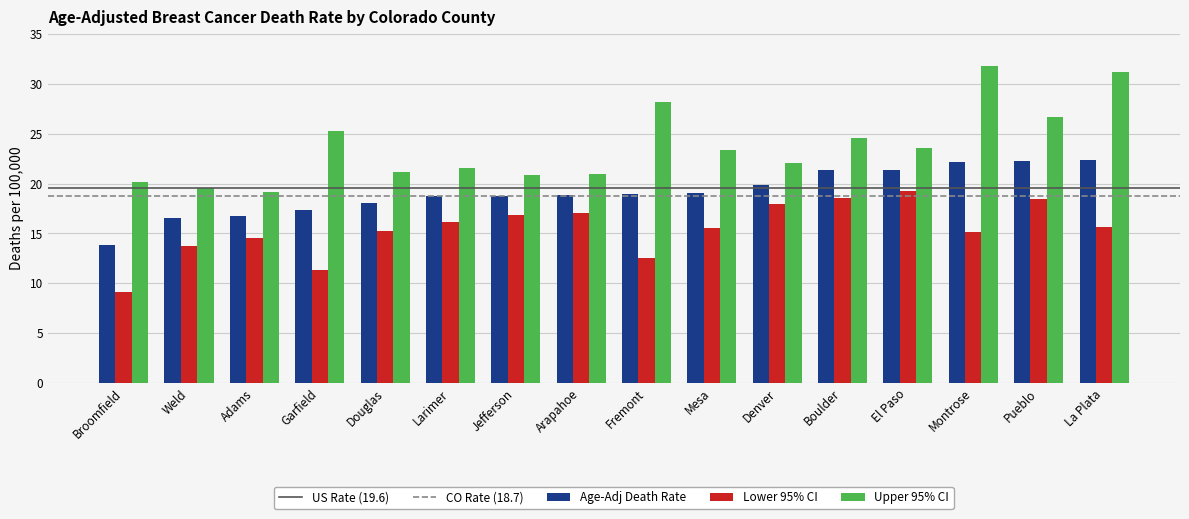

Read the Age-Adj Death Rate value at Boulder.

21.4